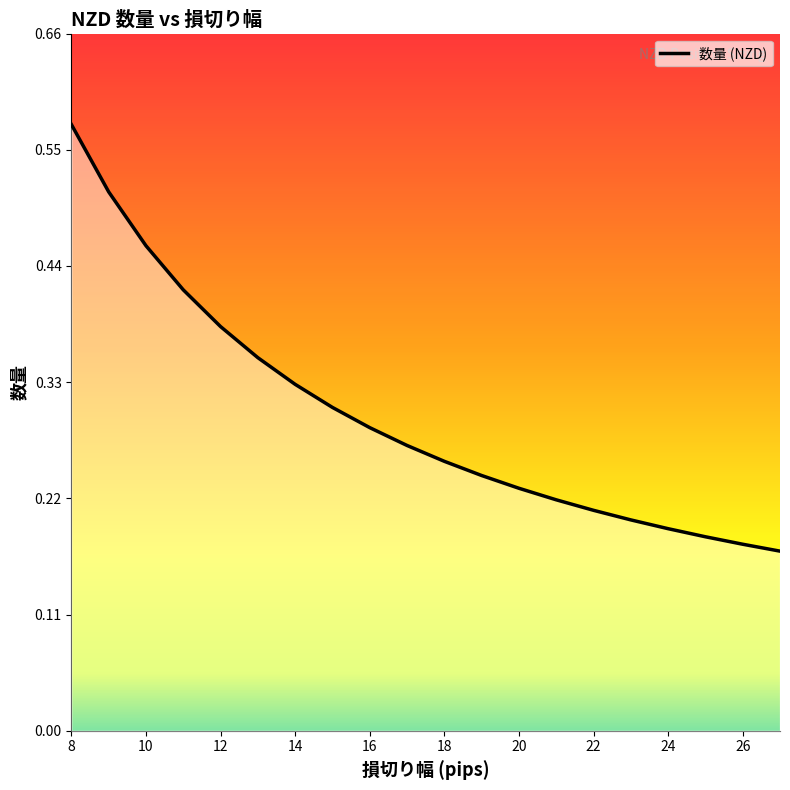

What is the average value?

0.3